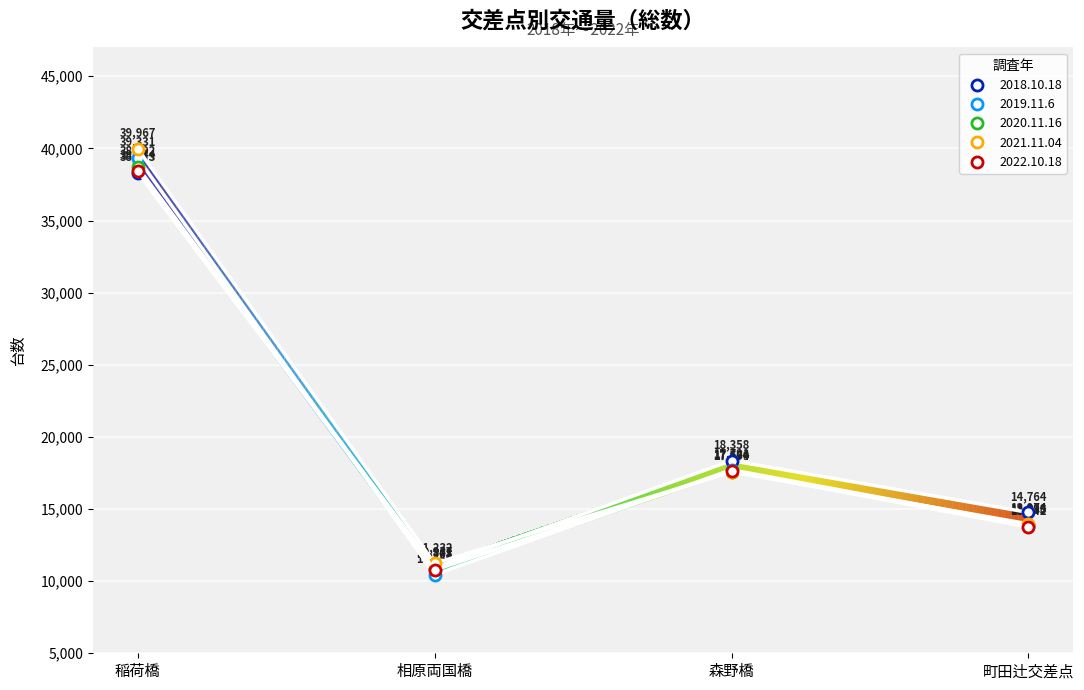

In 2019.11.6, how many points are higher than both neighbors (excluding endpoints)?

1